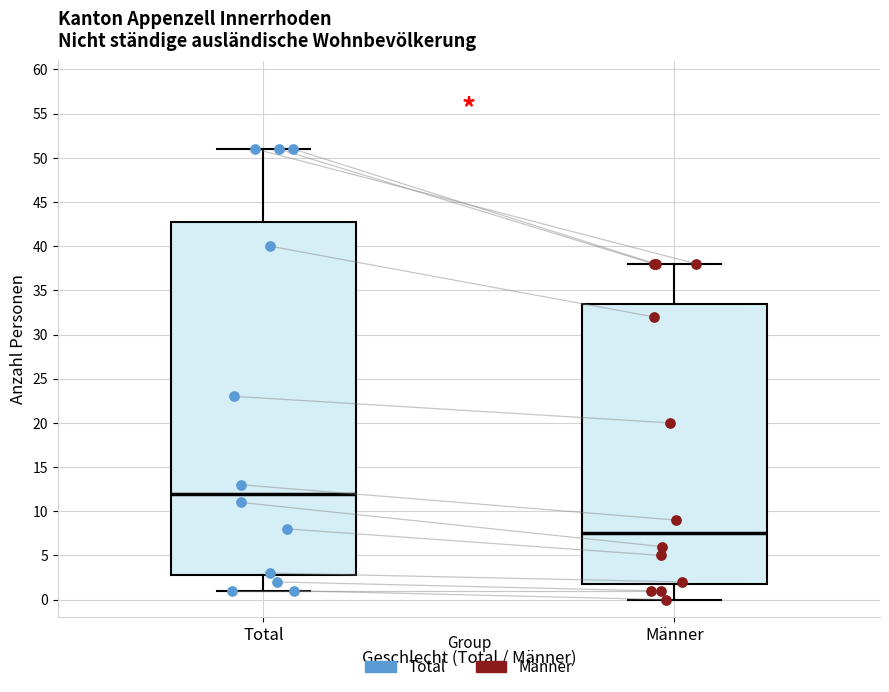

Where does the lower whisker of the box for Total end on the y-axis? The values are not printed on the chart, so give them approximately, as read against the axis.

1.0